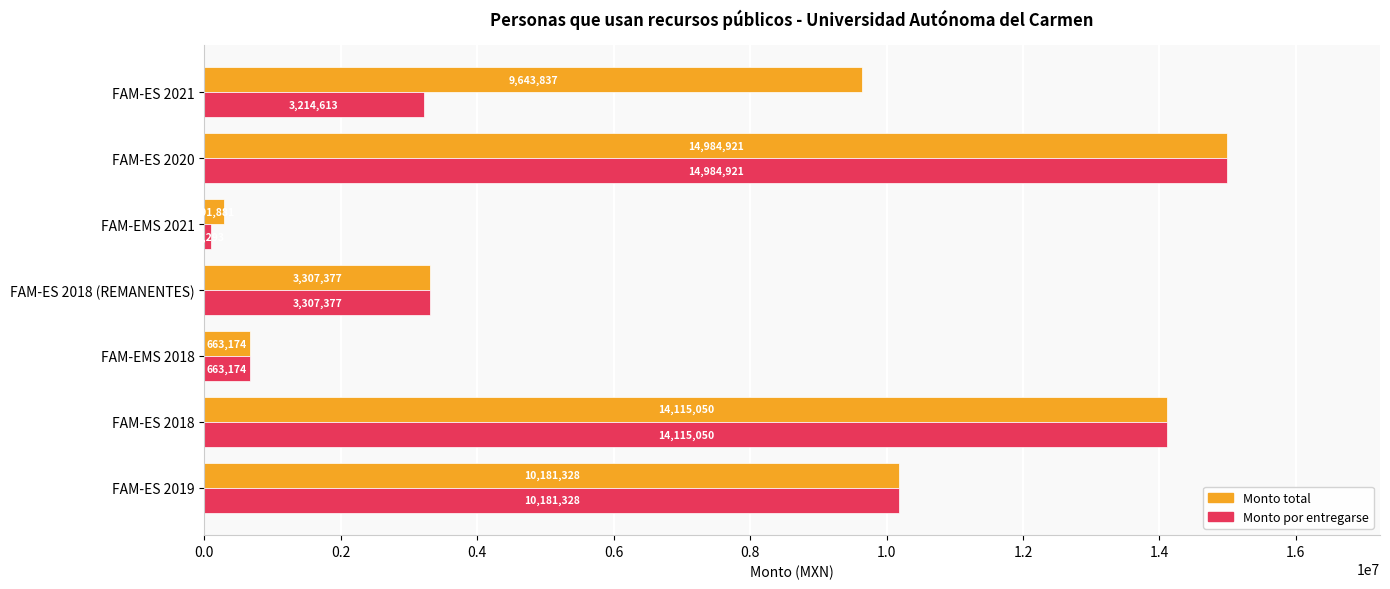

The Monto por entregarse series shows 4401234.1 at FAM-ES 2018 (REMANENTES). True or false?

False